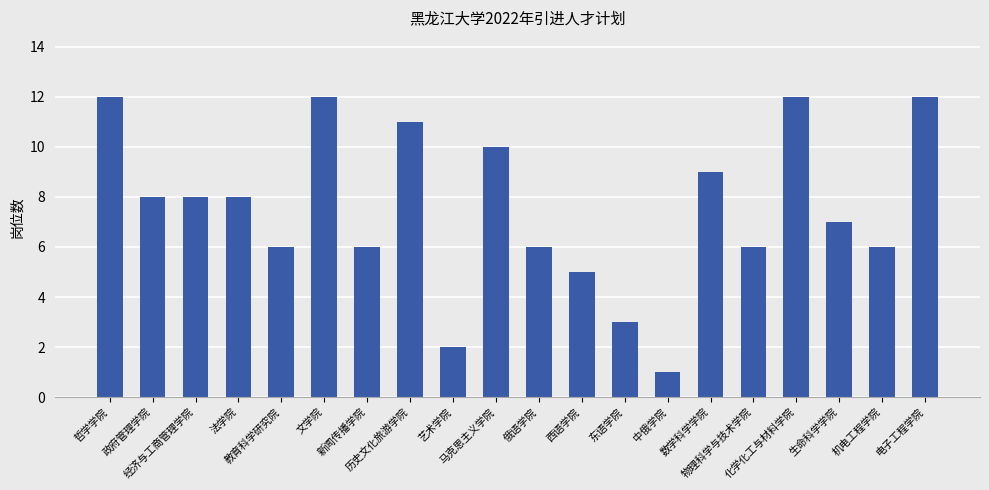

What is the ratio of the value at 东语学院 to the value at 机电工程学院?

0.5